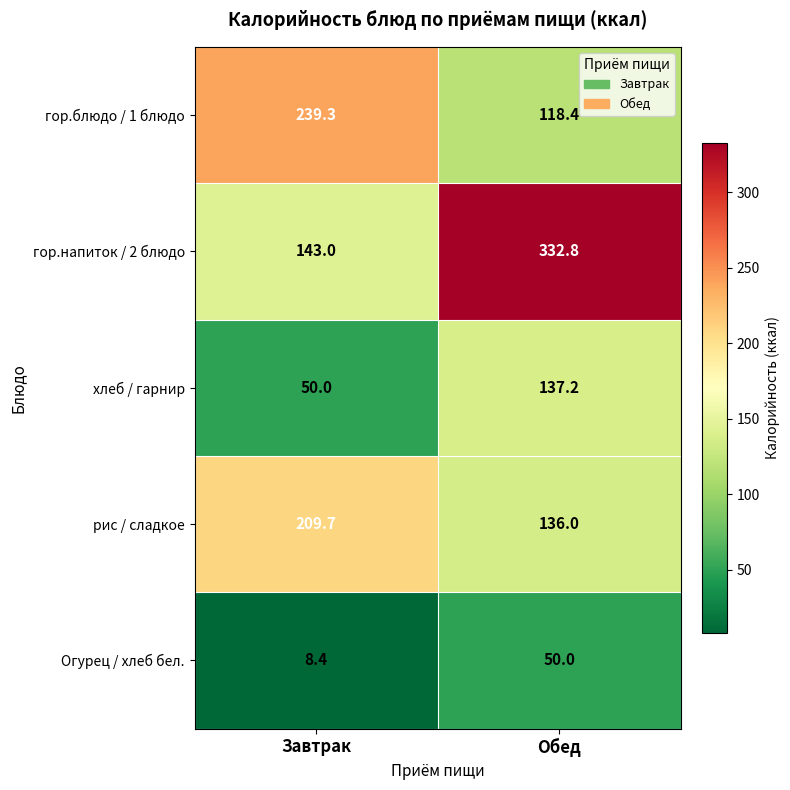

What is the sum of the рис / сладкое values at Завтрак and Обед?

345.7